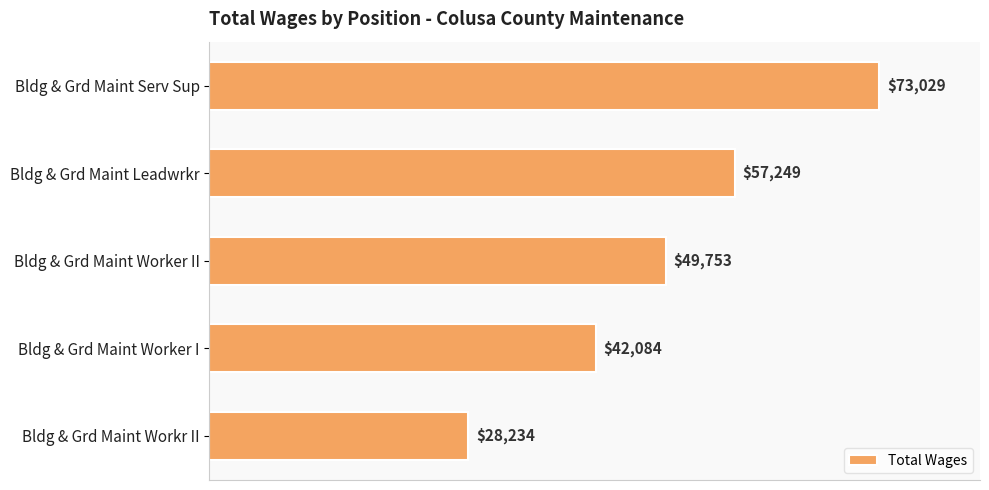

Reading top to bottom, extract all data points from this chart.

Bldg & Grd Maint Serv Sup=73029	Bldg & Grd Maint Leadwrkr=57249	Bldg & Grd Maint Worker II=49753	Bldg & Grd Maint Worker I=42084	Bldg & Grd Maint Workr II=28234